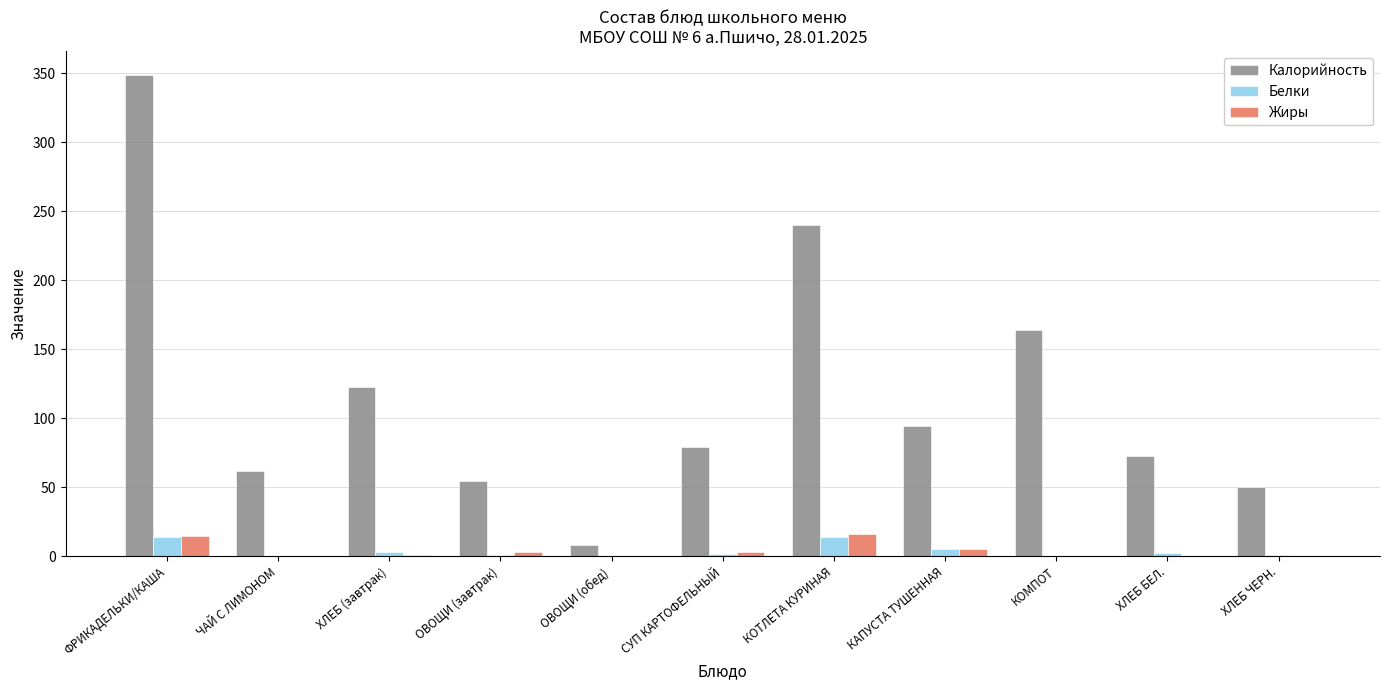

What is the greatest value displayed?

348.8